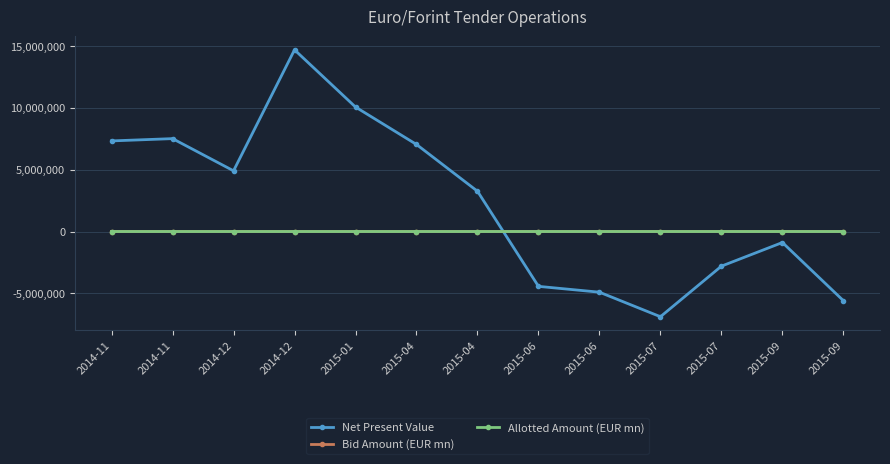

Does the chart have visible grid lines?

Yes